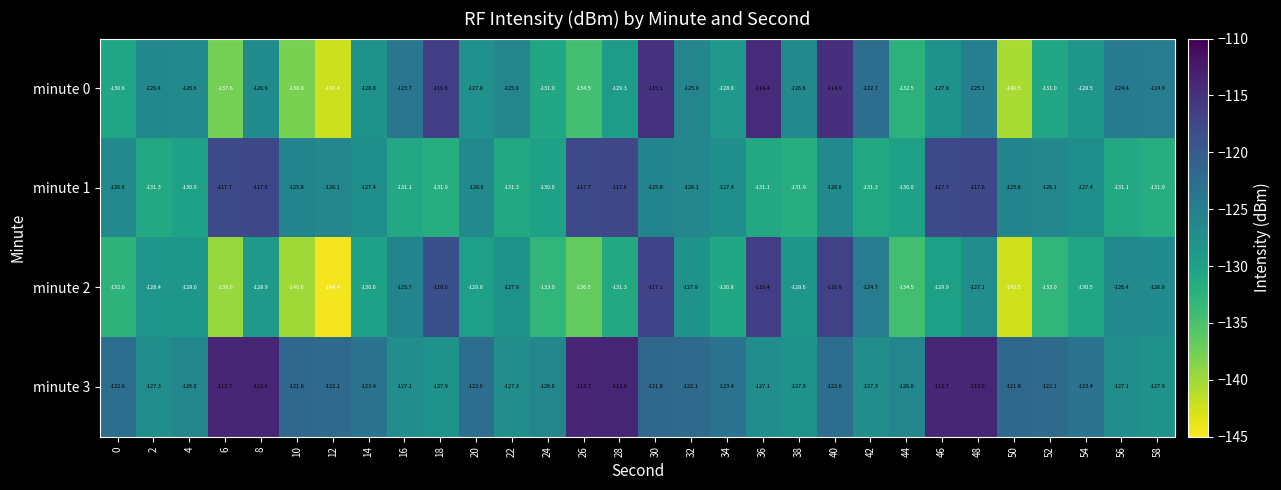

What is the difference between the maximum and minimum values in the minute 0 series?

28.0